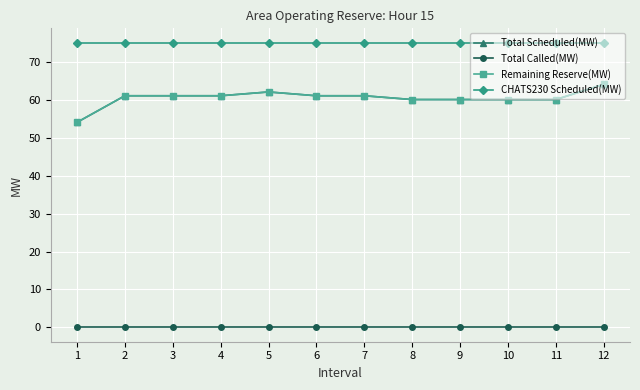

How many Remaining Reserve(MW) values are between 60 and 61?

9